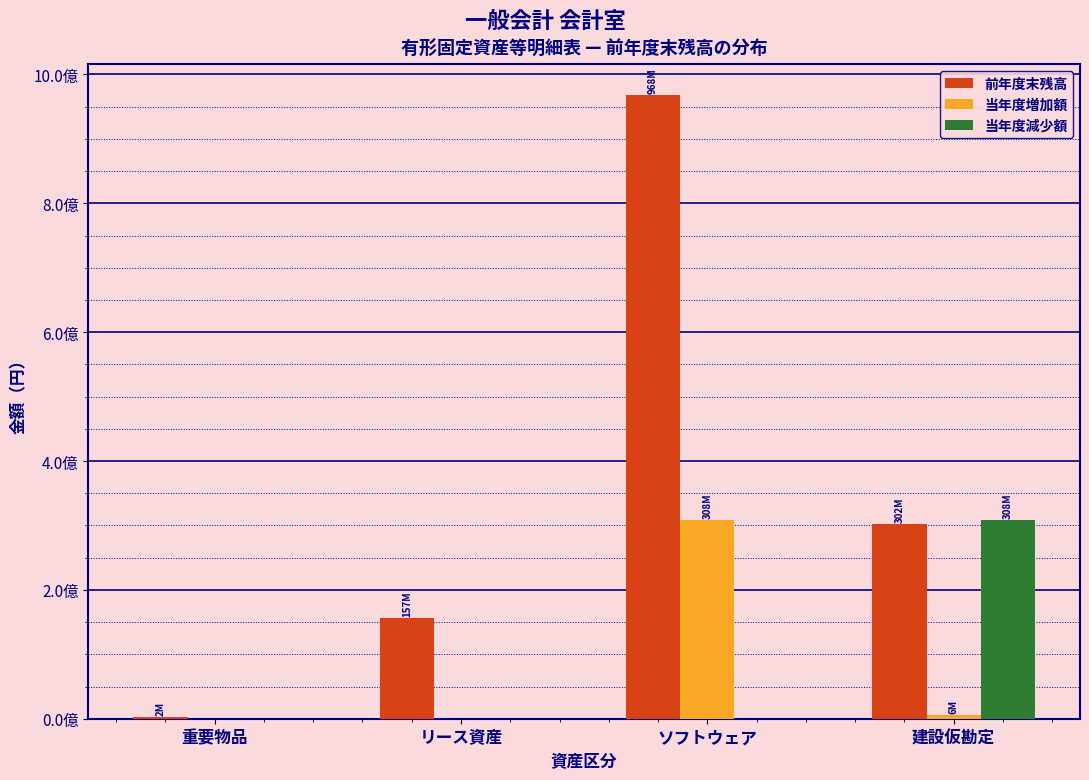

Are the bars horizontal?

No